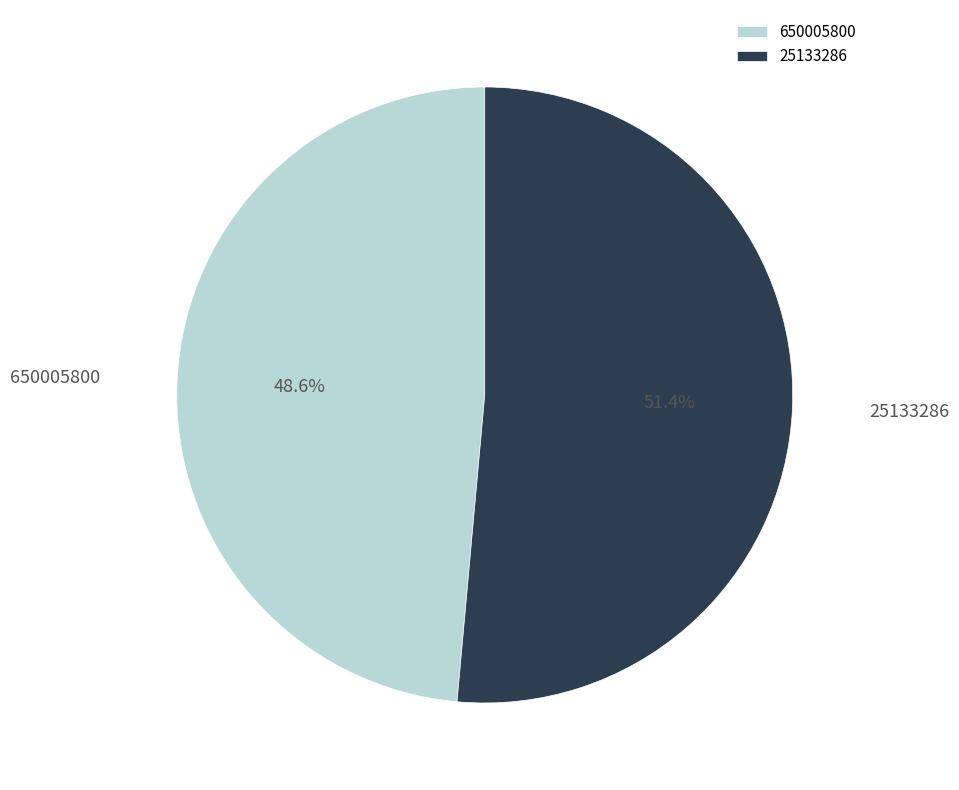

What is the ratio of the value at 650005800 to the value at 25133286?

0.9